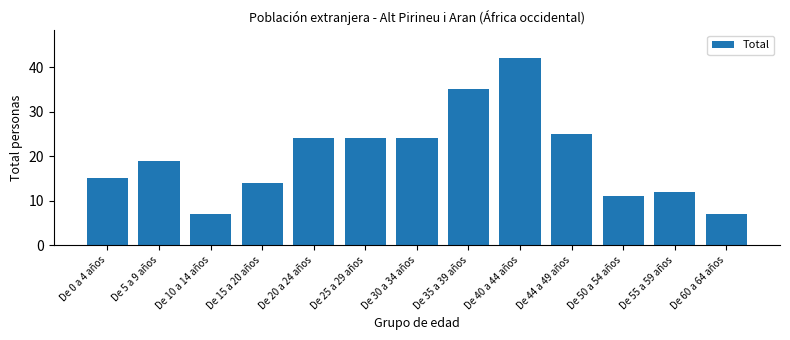

What is the label of the 12th bar from the right?

De 5 a 9 años